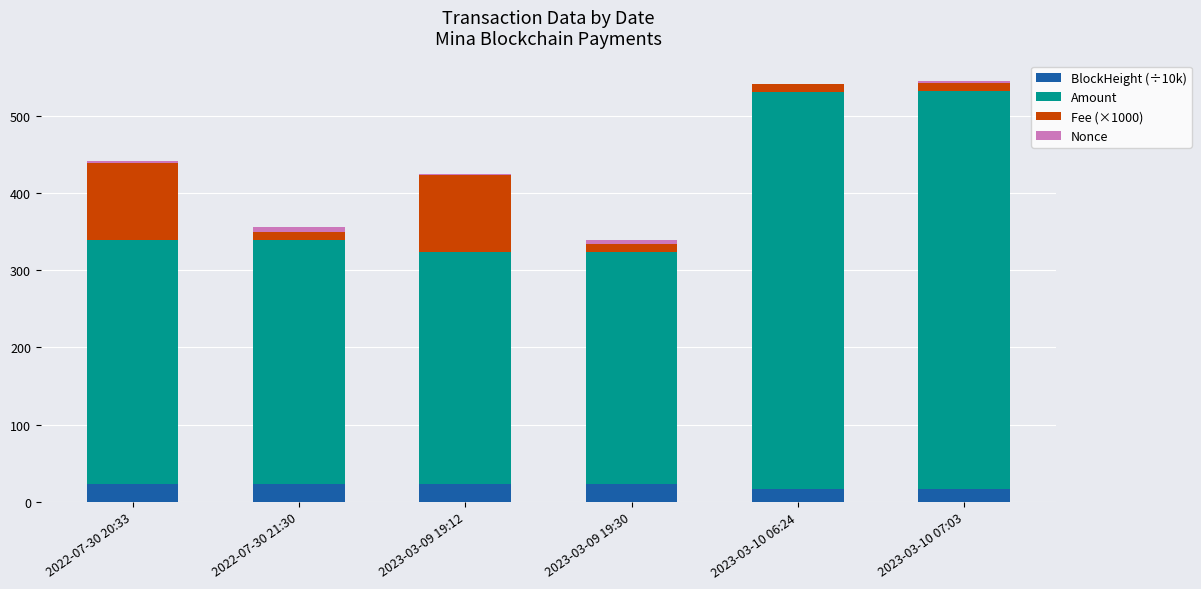

How many values in the BlockHeight (÷10k) series exceed 23?

4